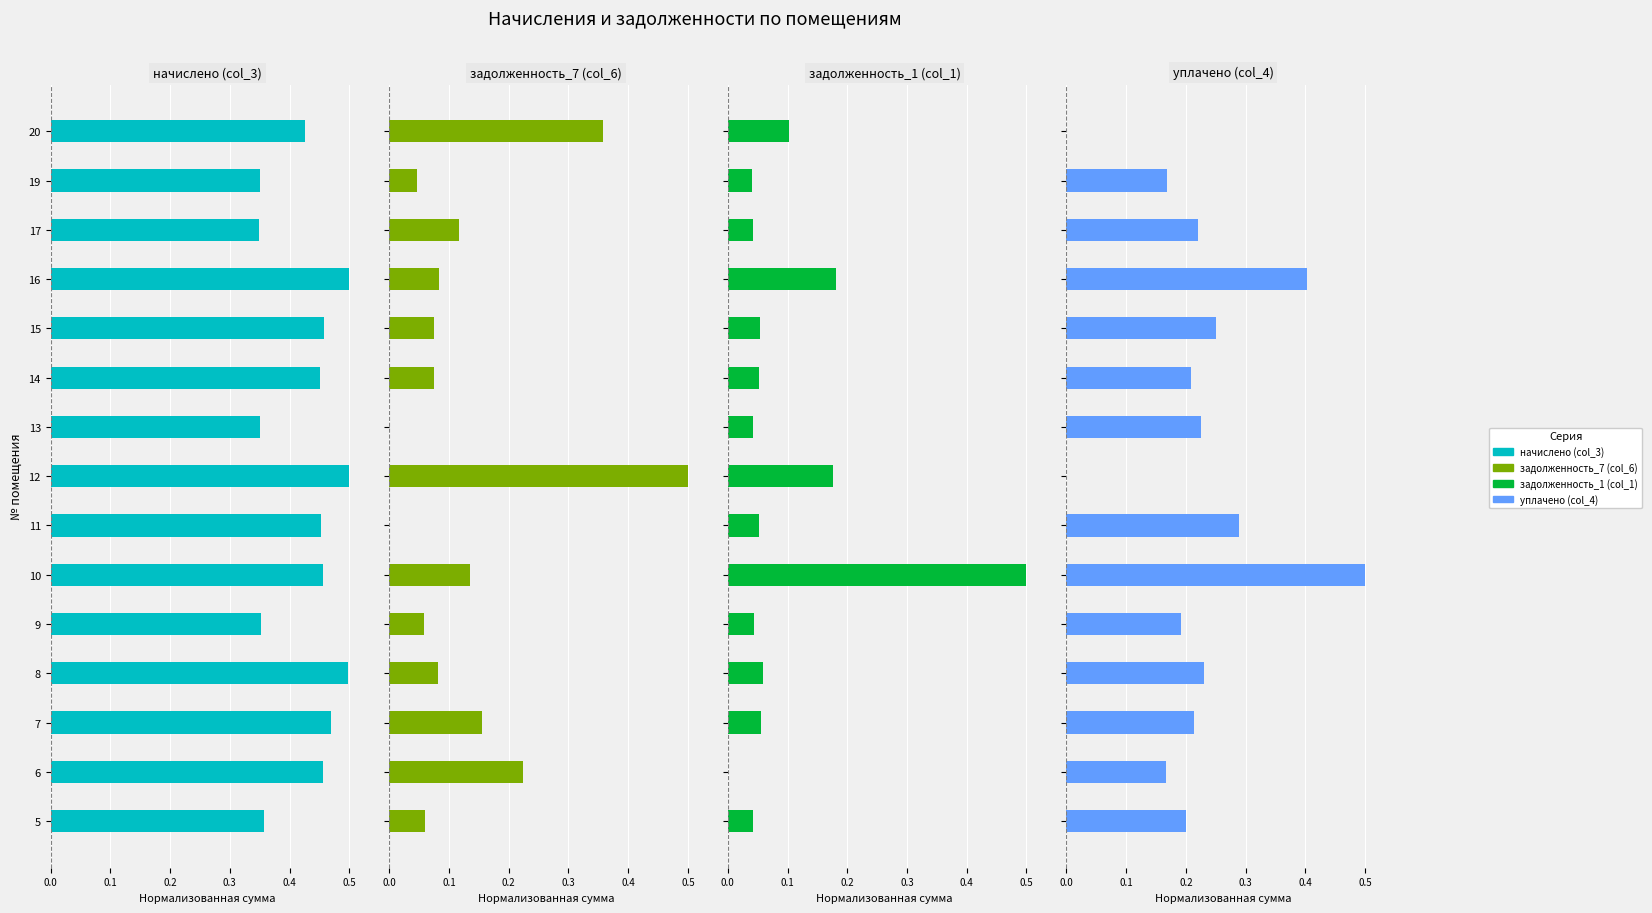

Is the value of задолженность_1 (col_1) at 7 greater than the value of уплачено (col_4) at 17?

No